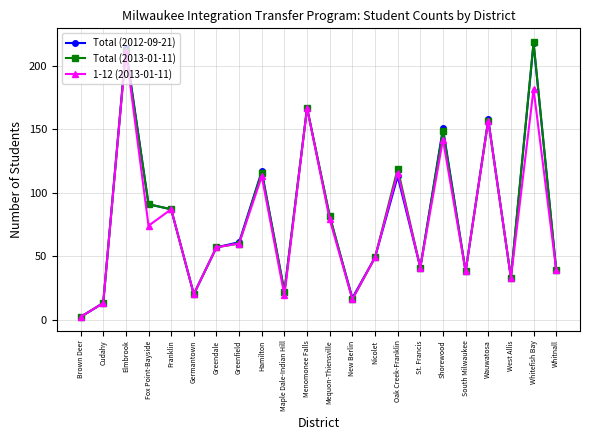

Is the value of Total (2013-01-11) at Maple Dale-Indian Hill greater than the value of 1-12 (2013-01-11) at Brown Deer?

Yes